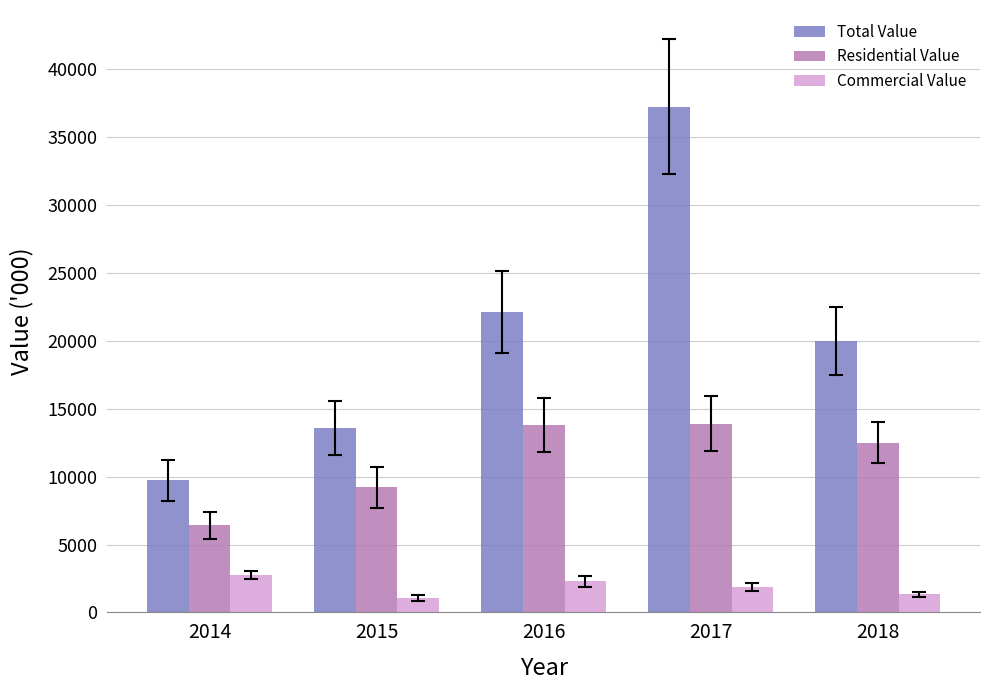

How many values in the Total Value series are below 19972?

2